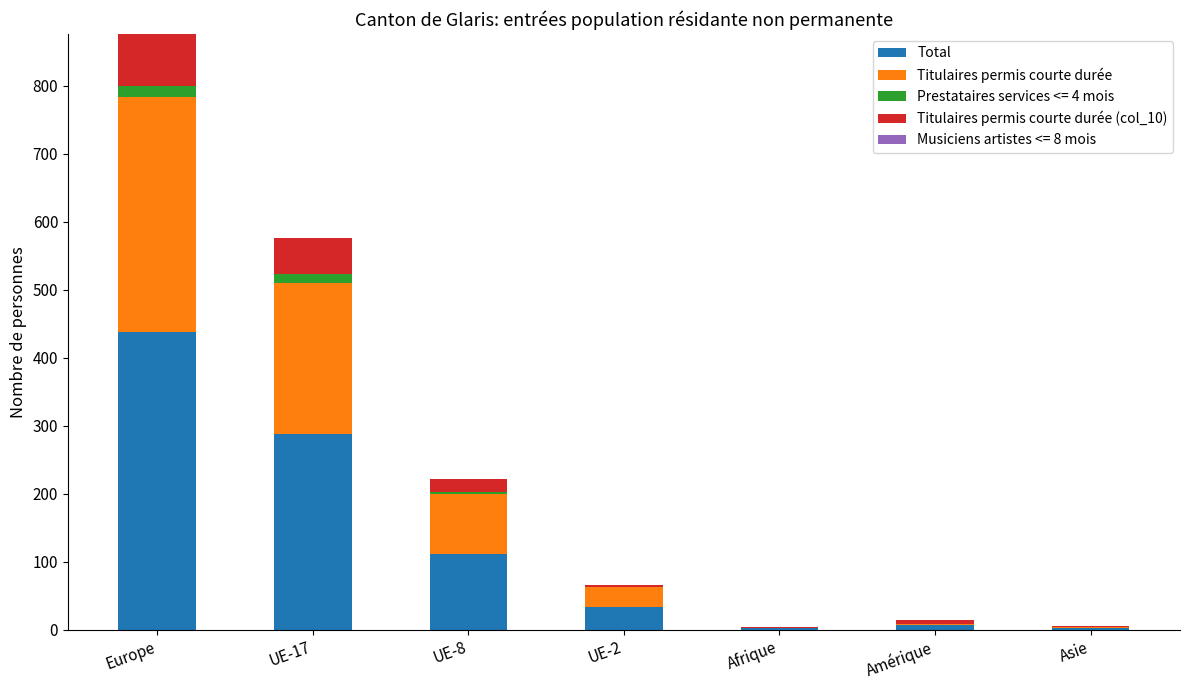

Count the number of data series in this chart.

4